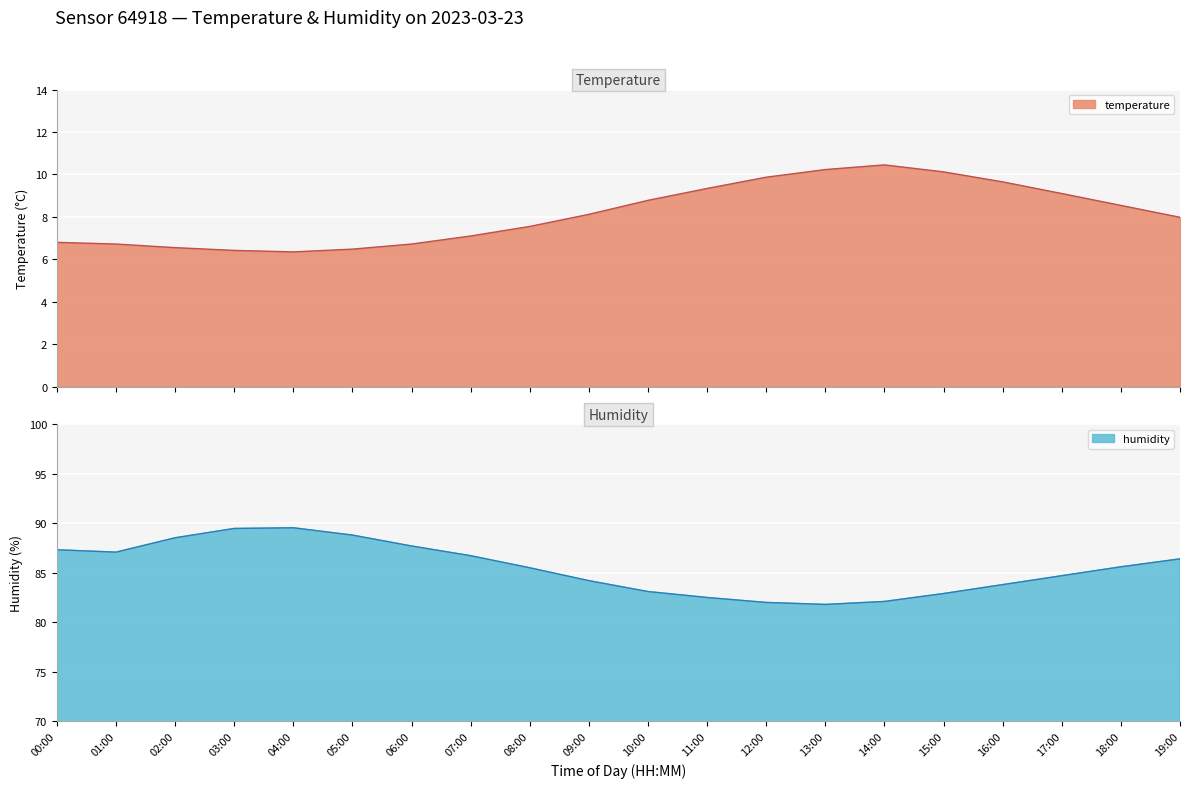

Where is humidity nearest to the value 85?

17:00